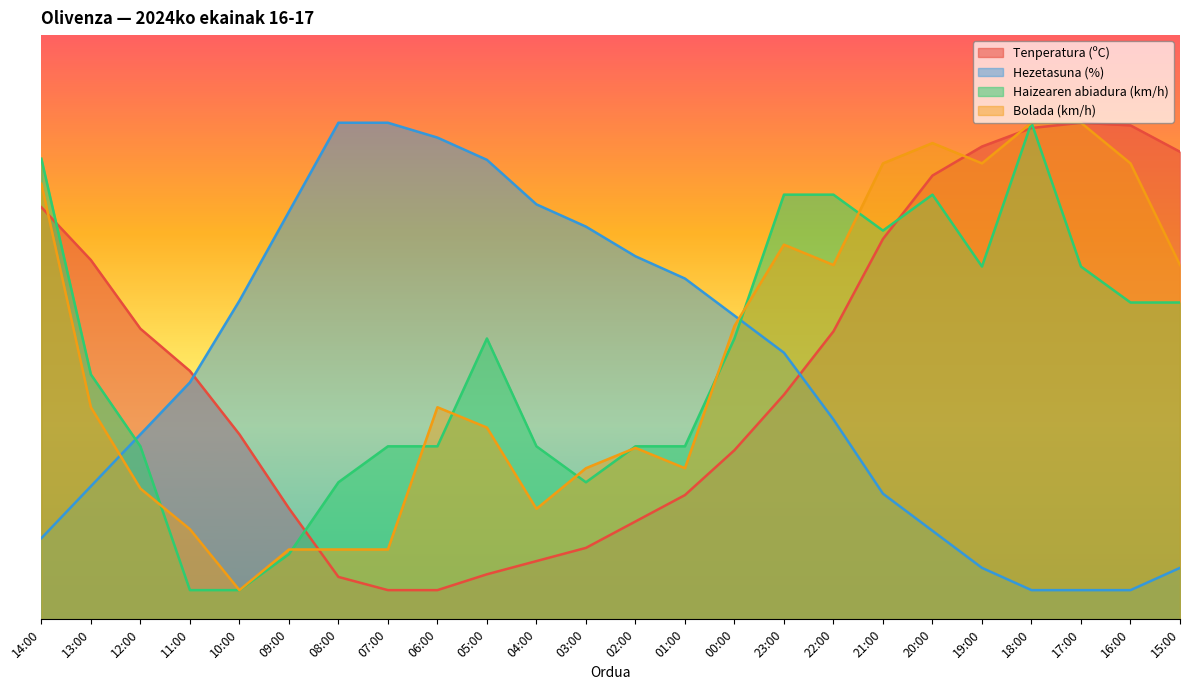

Read the Hezetasuna (%) value at 14:00.

13.9